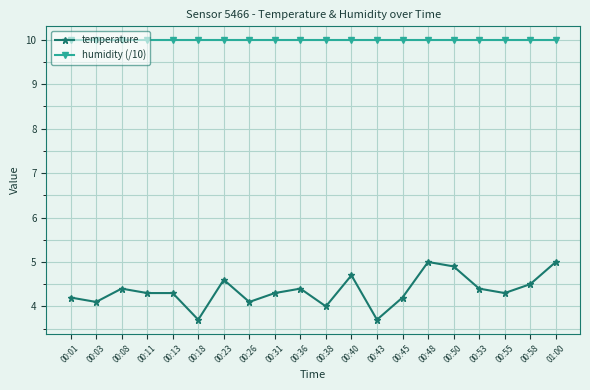

Is the value of temperature at 00:50 greater than the value of humidity (/10) at 00:11?

No